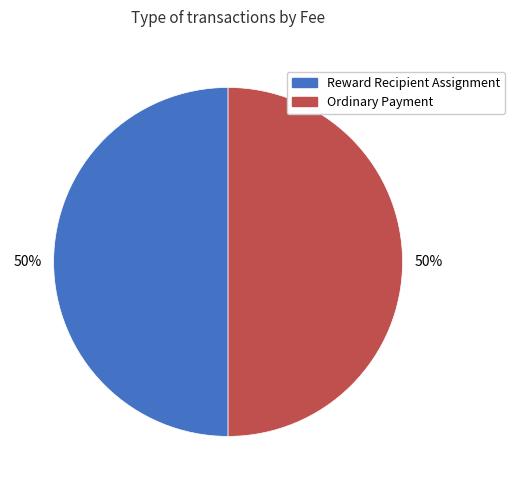

To the nearest percent, what is the difference between the largest and smallest slice percentages?

0%